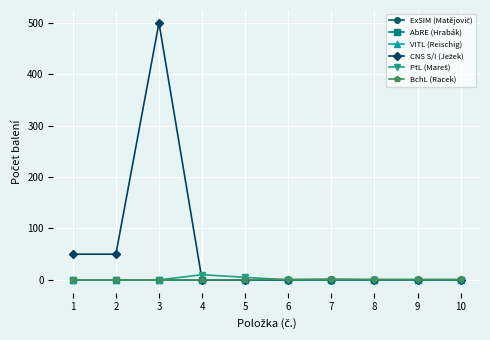

Does the chart have visible grid lines?

Yes